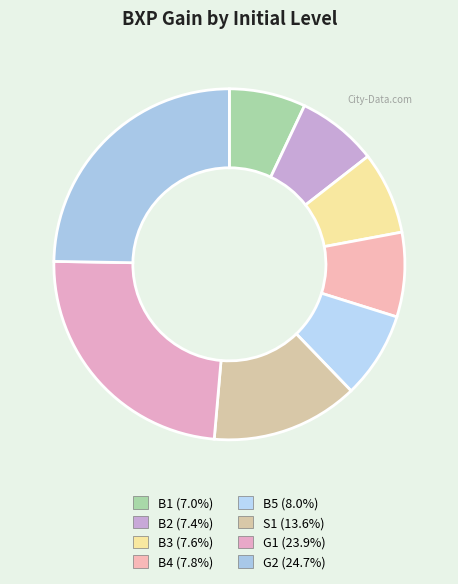

Which slice is the largest?

G2